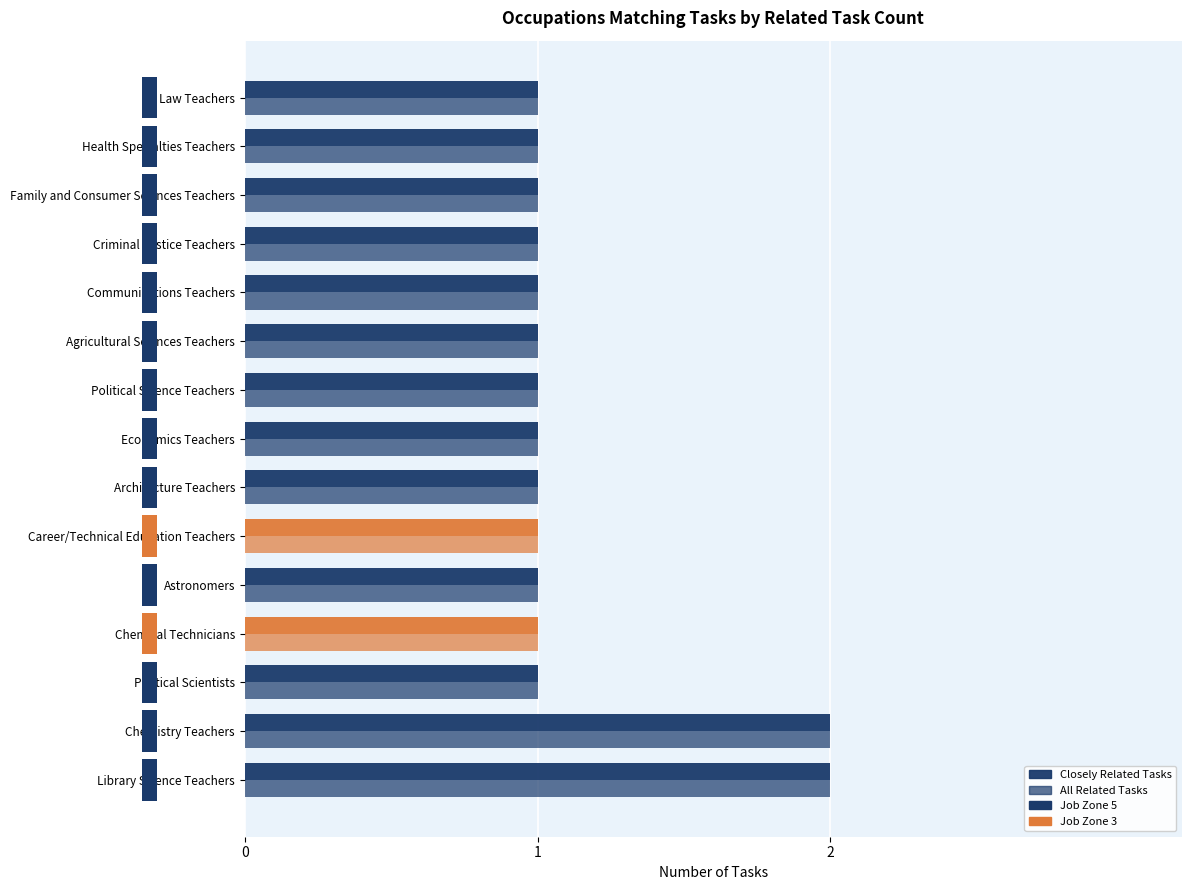

What is the sum of the Closely Related Tasks values at Chemical Technicians and Law Teachers?

2